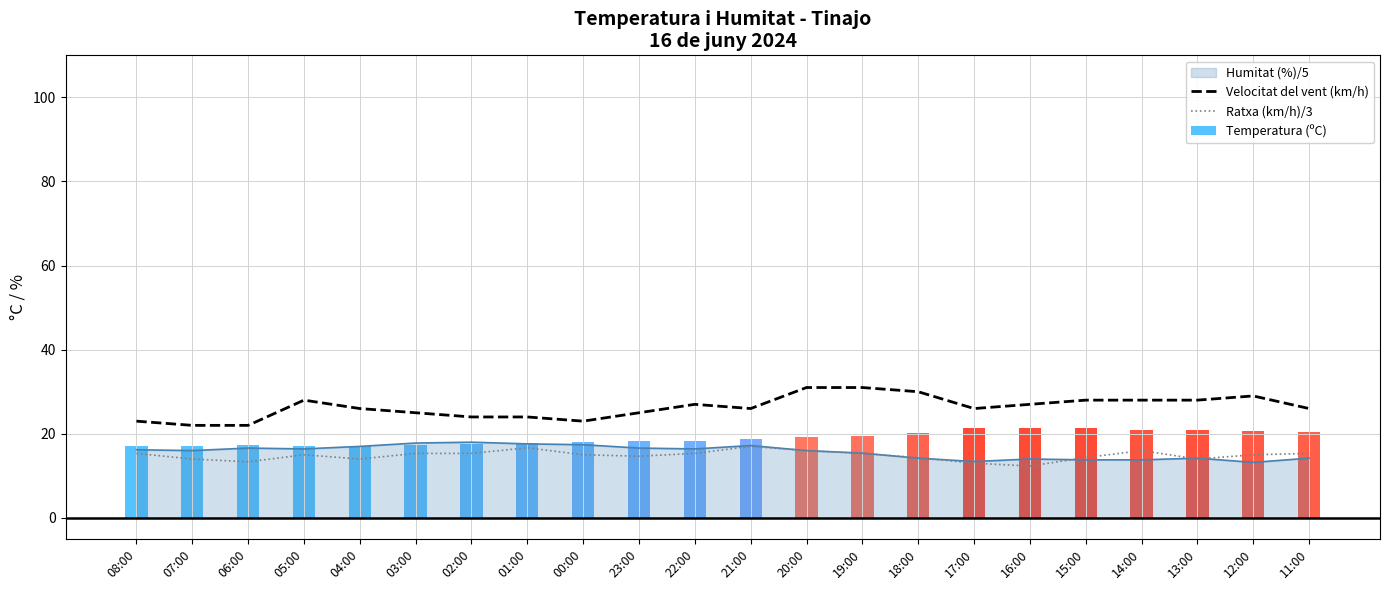

Between 15:00 and 12:00, which is larger?

12:00